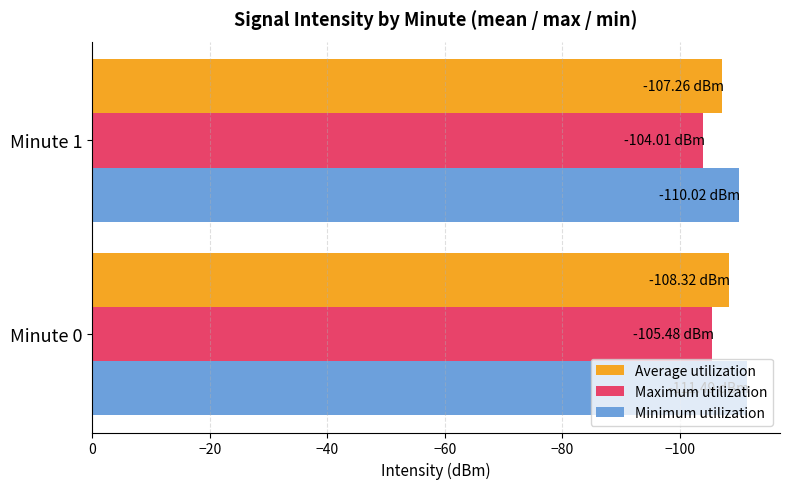

What is the average value of the Minimum utilization series?

-110.8